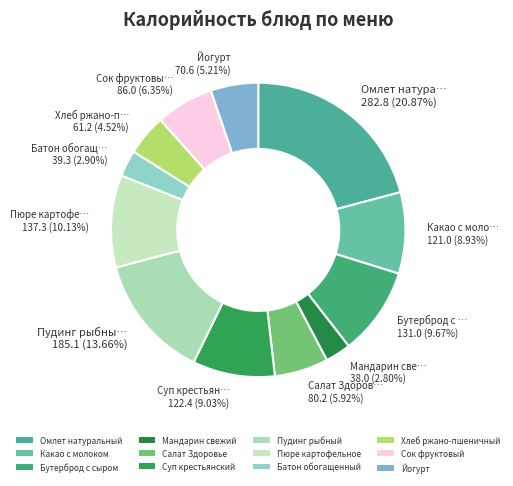

The Салат Здоровье slice represents 1% of the pie. True or false?

False